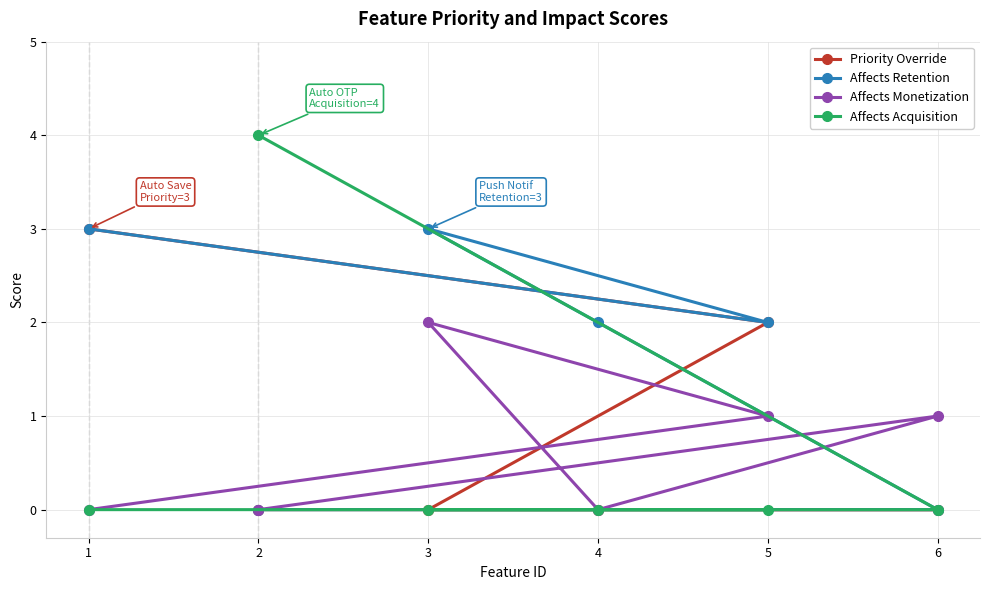

The Affects Retention series shows 1 at 4. True or false?

False